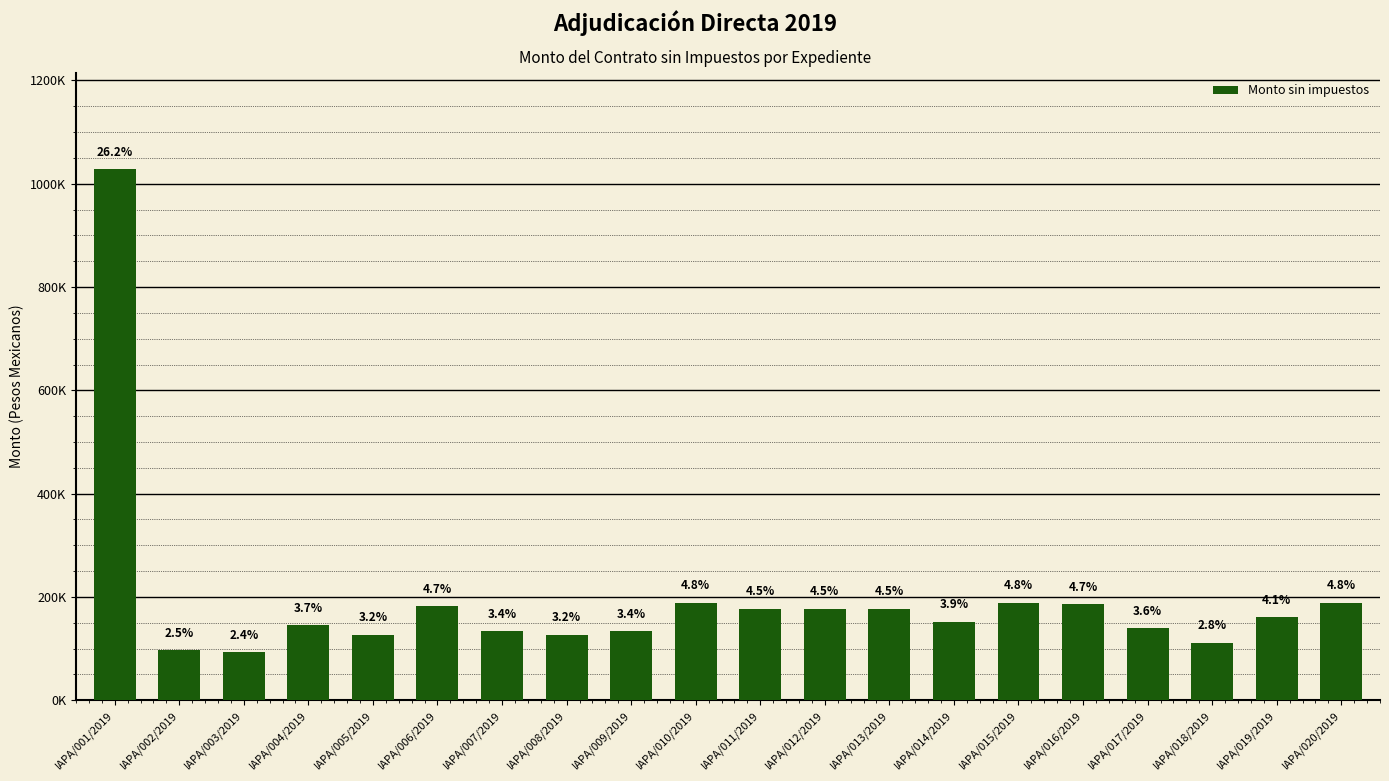

Are the bars horizontal?

No